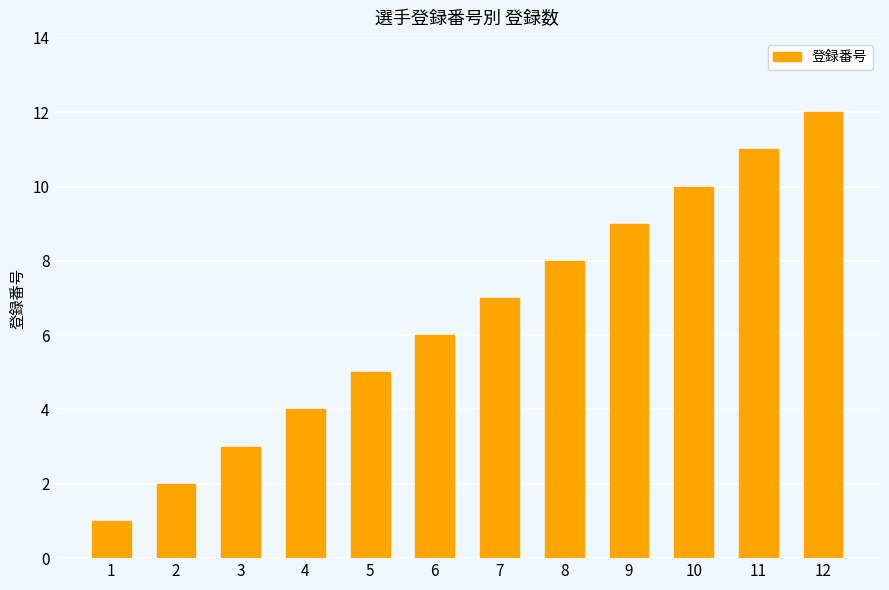

Rank the categories by value from highest to lowest.

12, 11, 10, 9, 8, 7, 6, 5, 4, 3, 2, 1